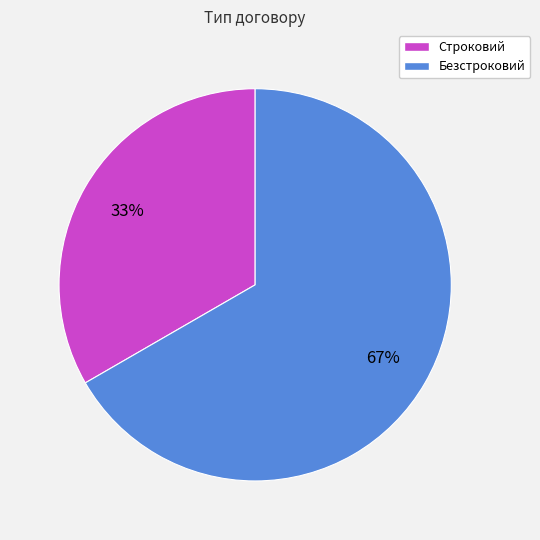

What is the smallest slice in the pie chart?

Строковий